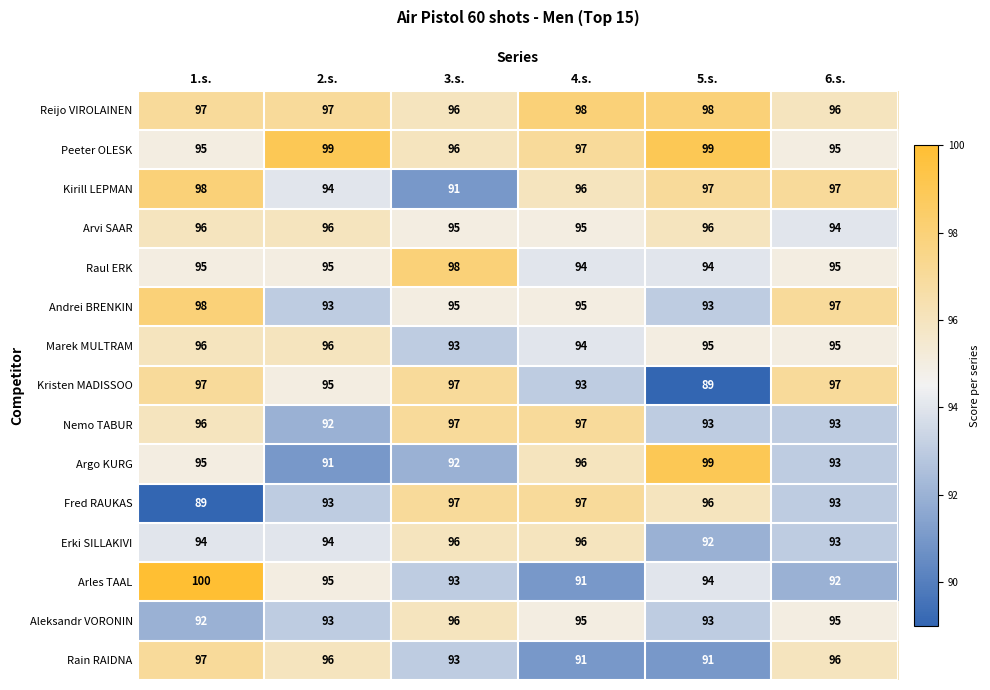

At which label does Arles TAAL first exceed 94?

1.s.